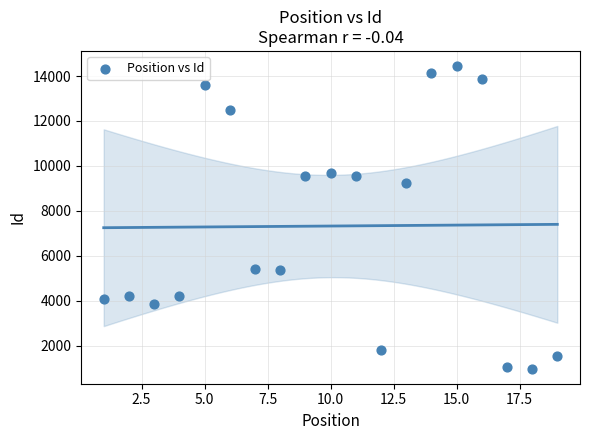

What is the range of X values (max minus min)?

18